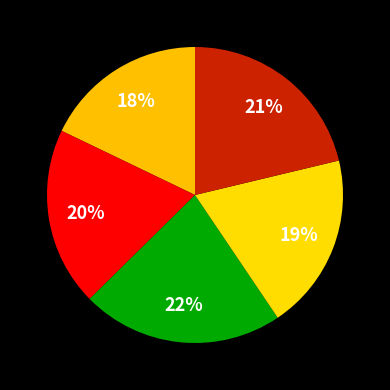

How many segments does this pie chart have?

5